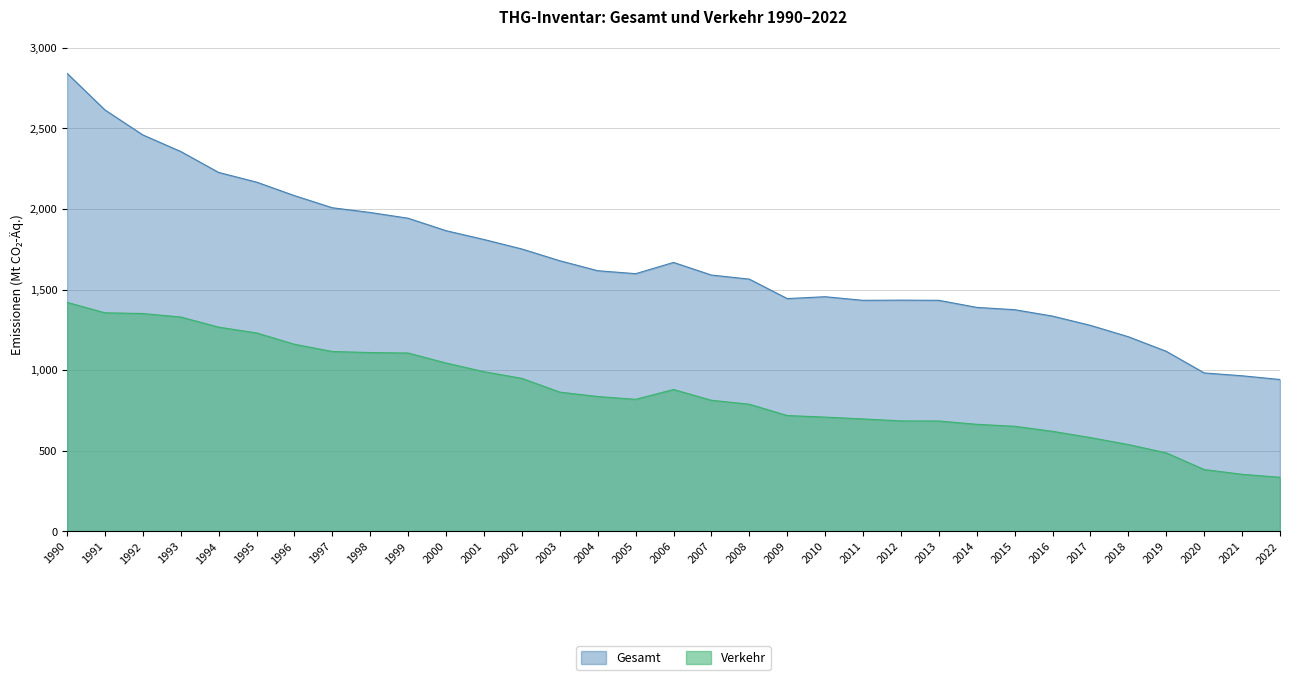

What are all the series names shown in the legend?

Gesamt, Verkehr